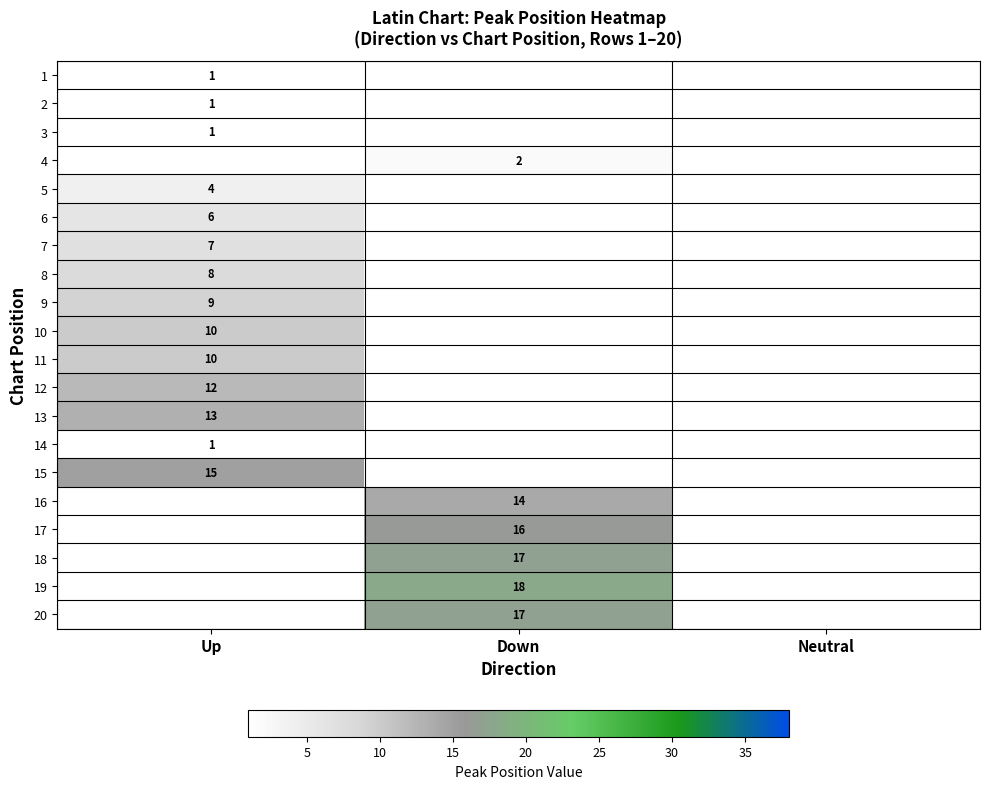

The 9 series shows 9 at Up. True or false?

True